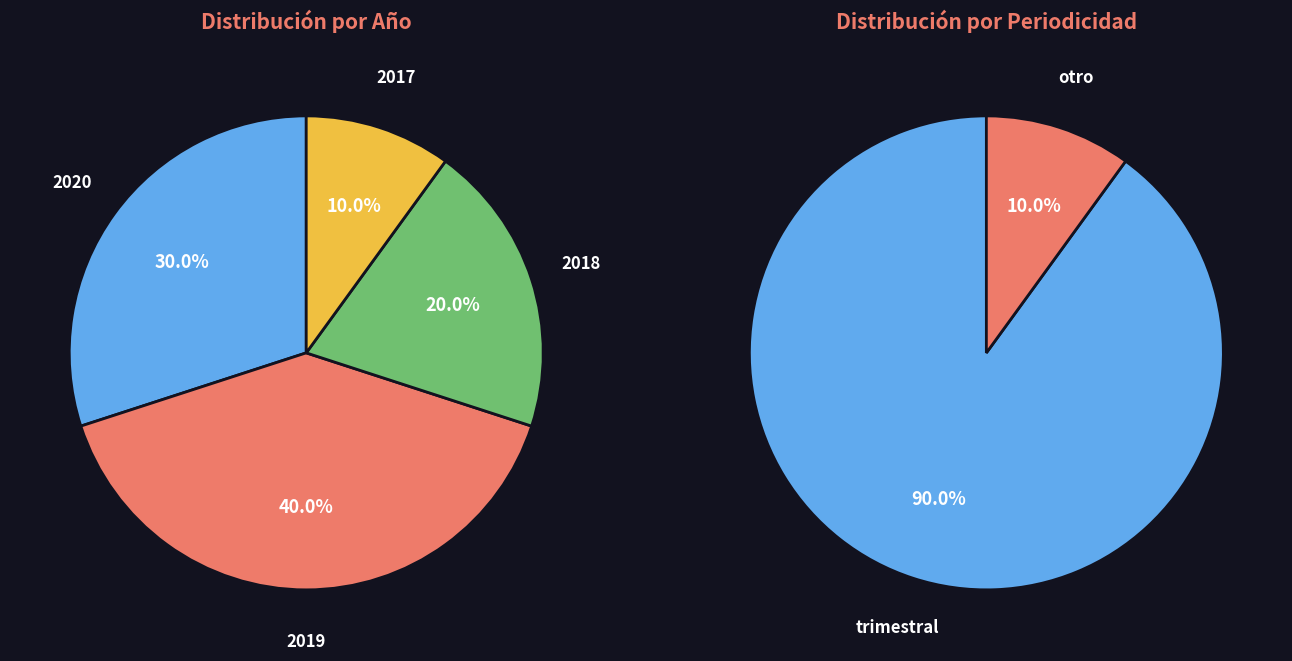

Which slice is the largest?

2019